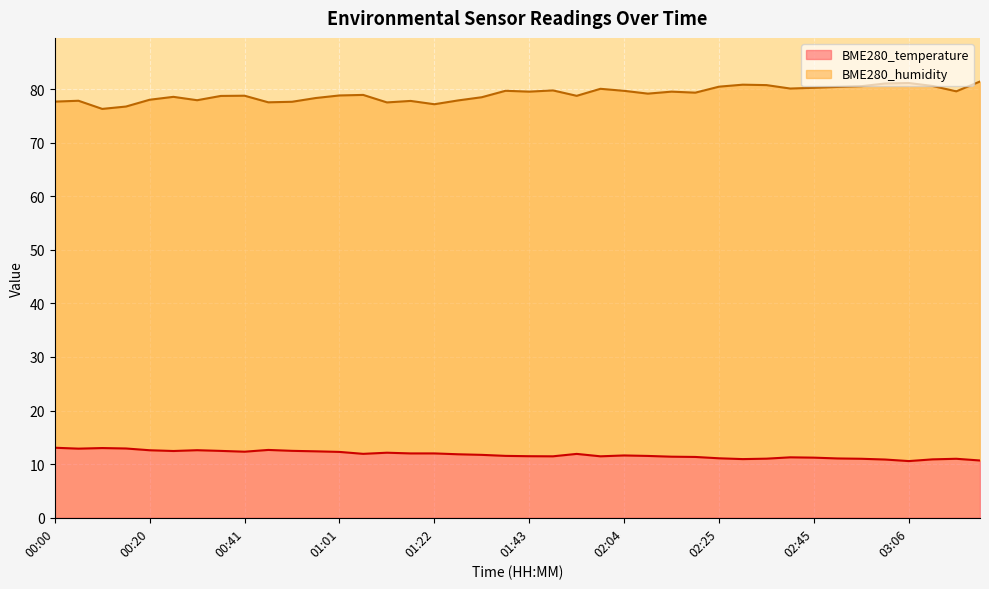

Which series has the widest spread of values?

BME280_humidity